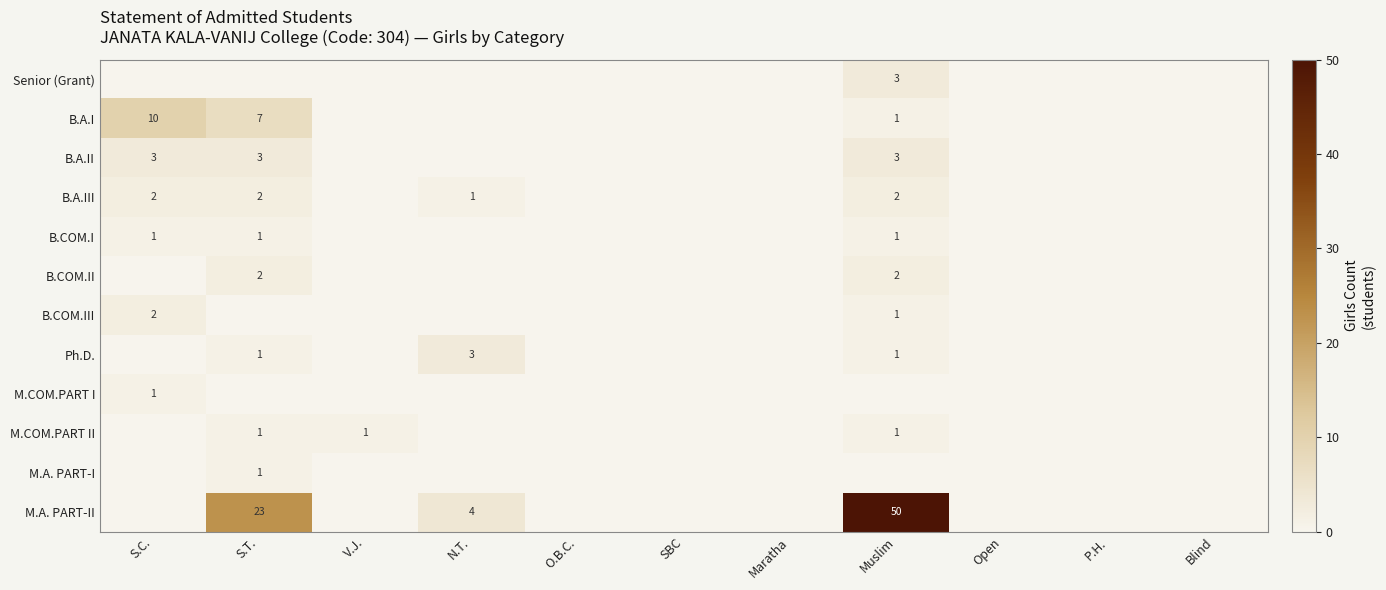

True or false: B.COM.I has a value of 1 at S.T..

True